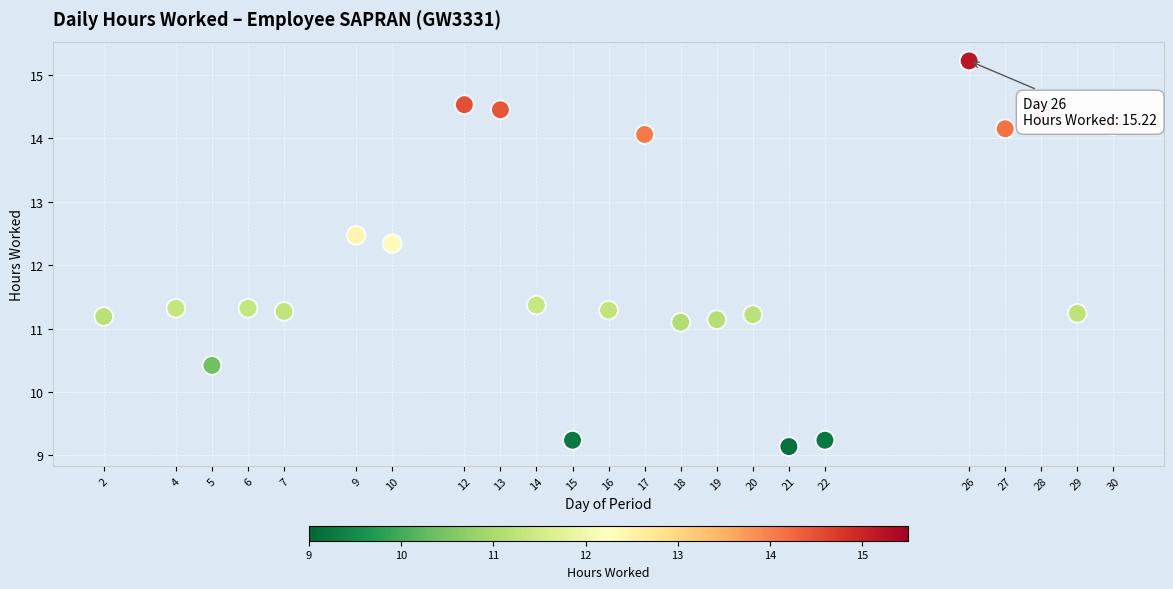

What Y value in the scatter plot is closest to 12?

12.3